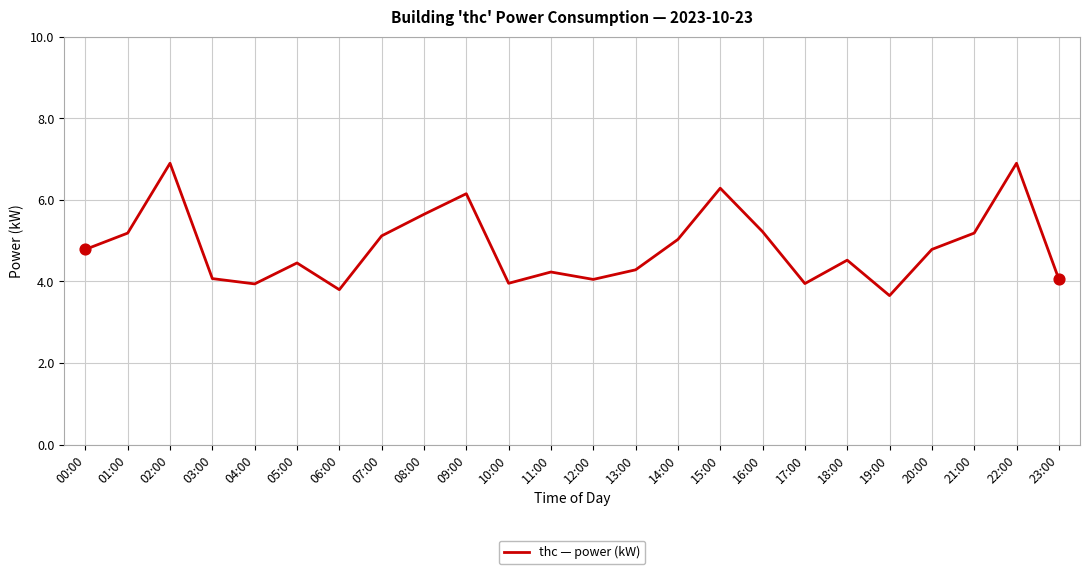

Approximately how many times larger is the value at 10:00 compared to 18:00?

0.9